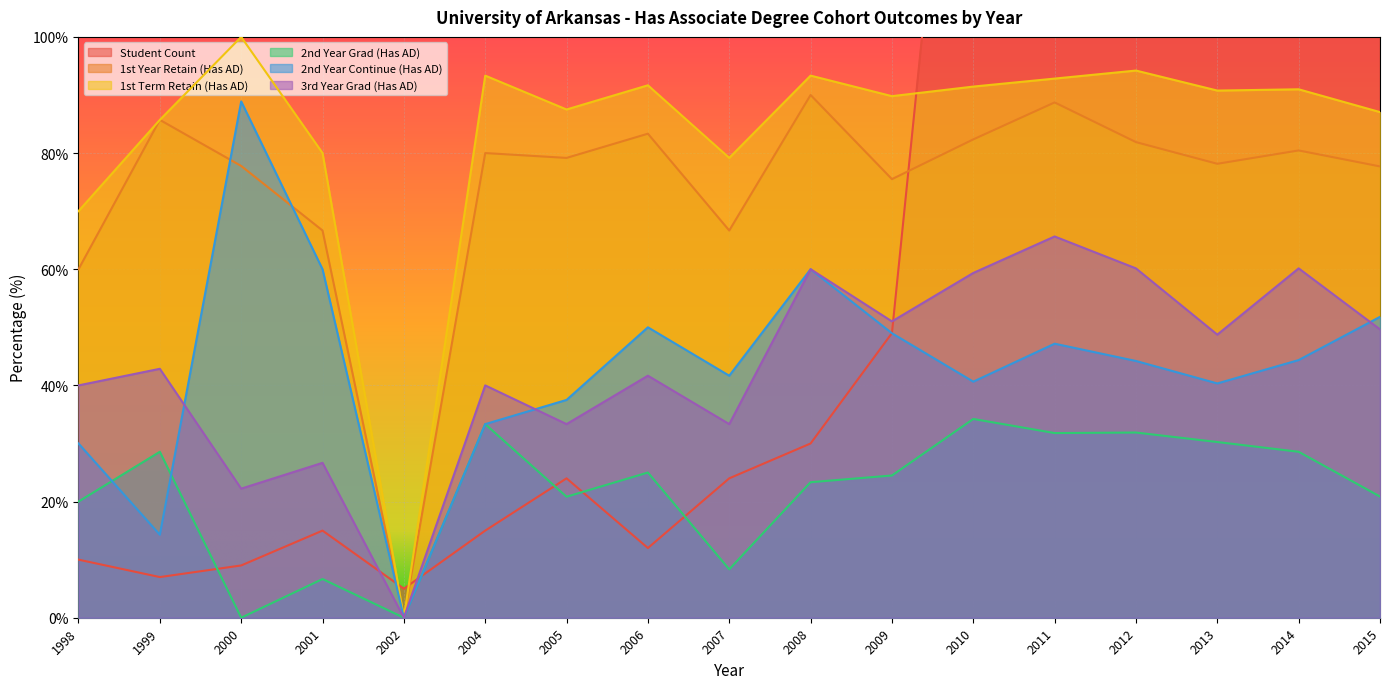

What are all the series names shown in the legend?

Student Count, 1st Year Retain (Has AD), 1st Term Retain (Has AD), 2nd Year Grad (Has AD), 2nd Year Continue (Has AD), 3rd Year Grad (Has AD)